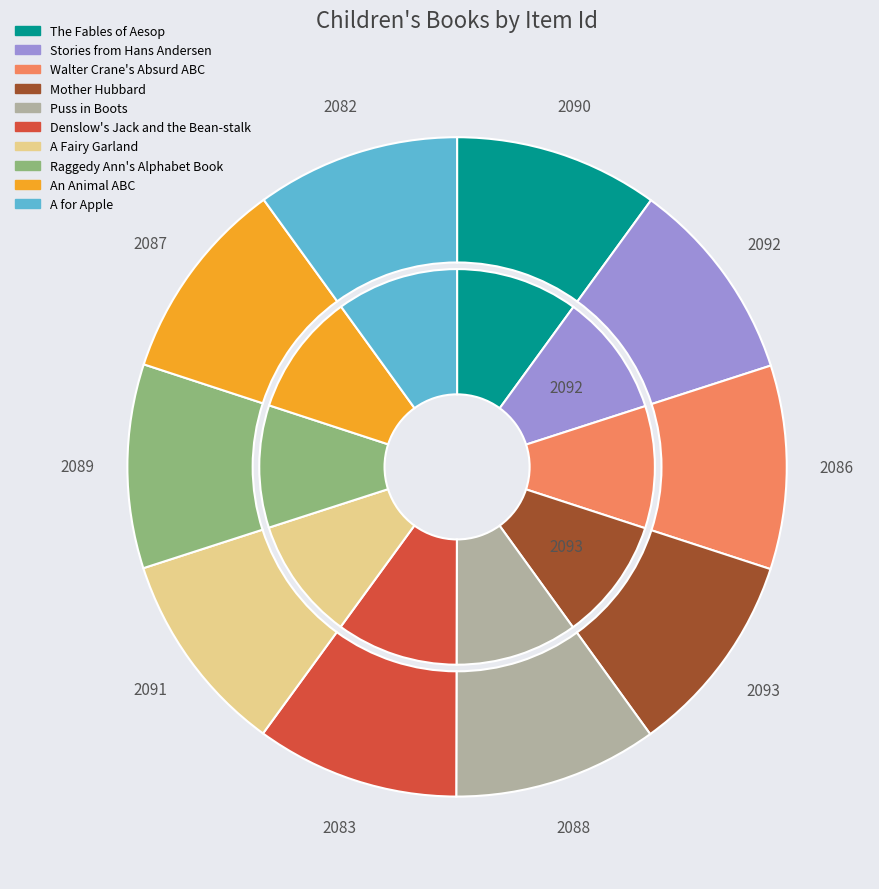

To the nearest percent, what percentage of the pie is Stories from Hans Andersen?

10%